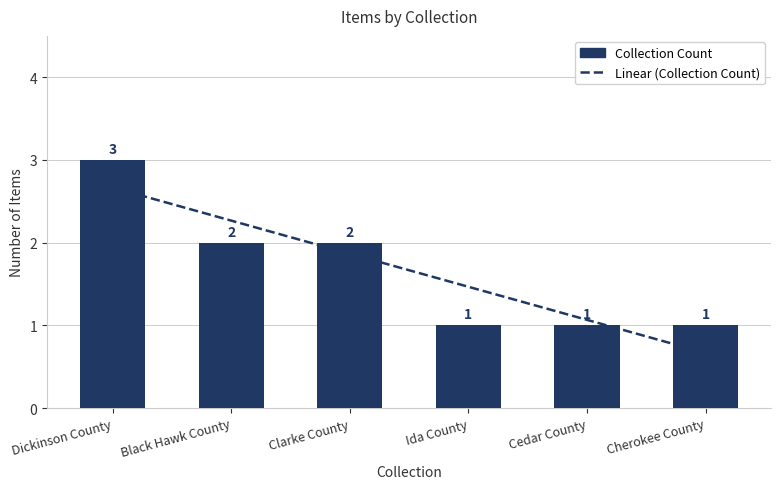

At Dickinson County, list the series in order from largest to smallest.

Collection Count, Linear (Collection Count)